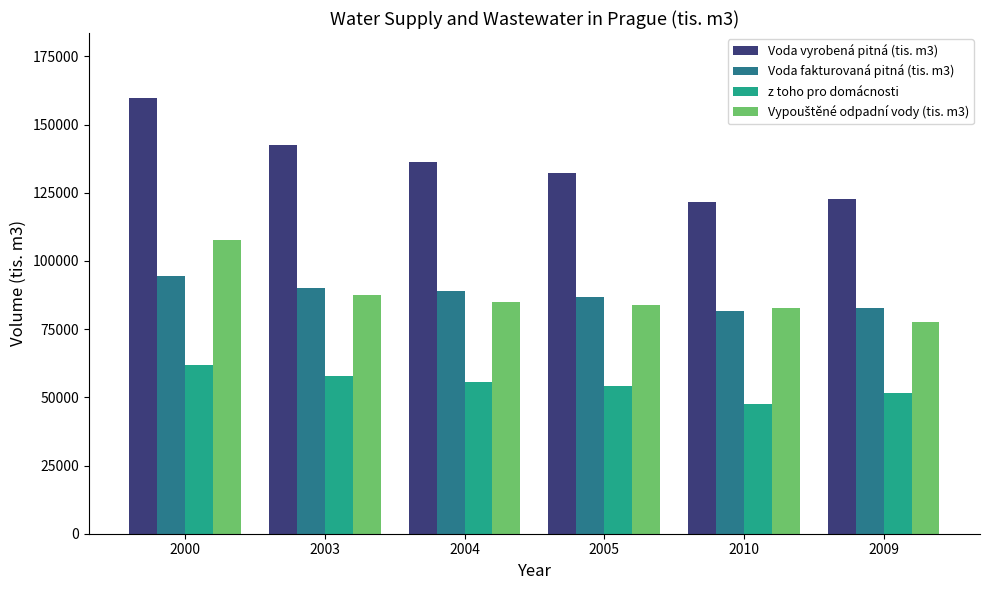

Does the chart contain any negative values?

No